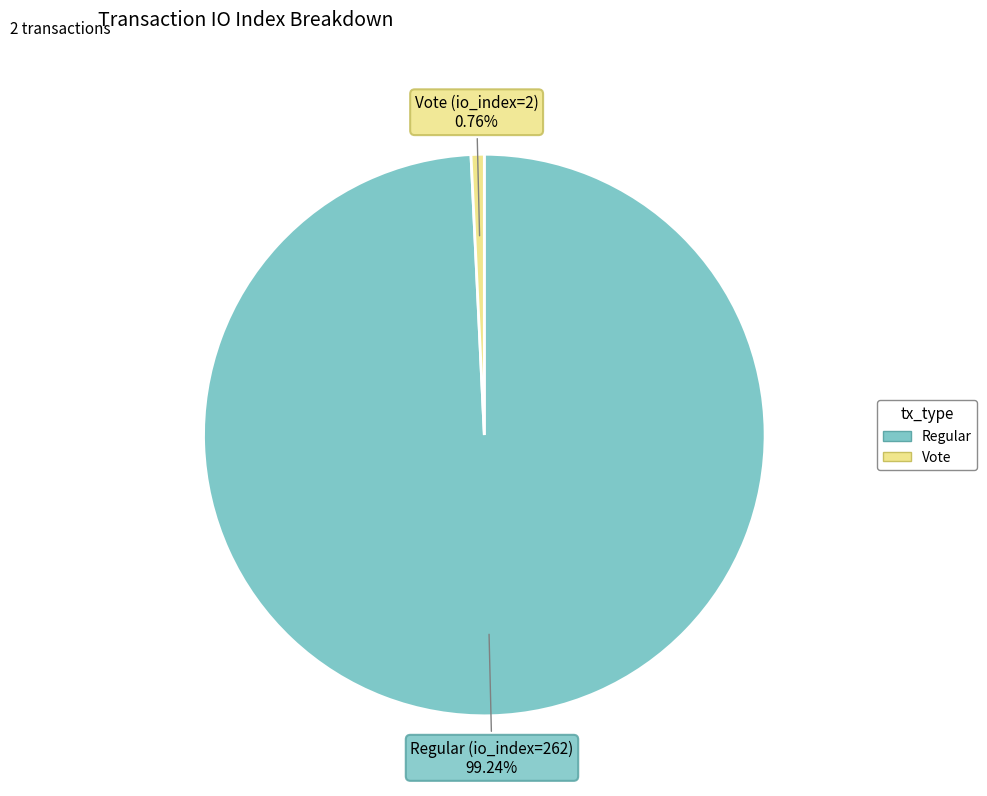

Does any single category account for the majority?

Yes